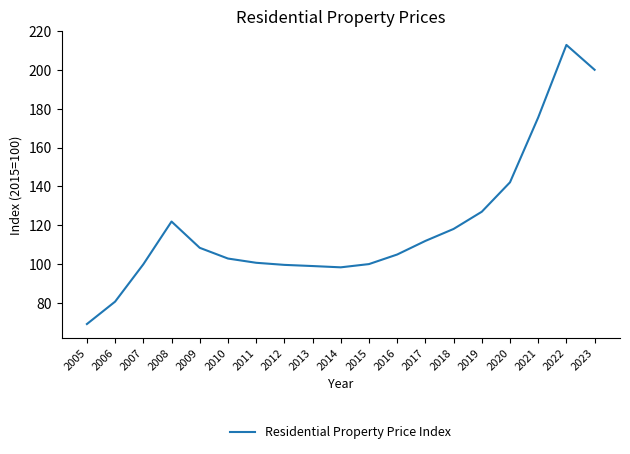

What is the average value?

119.6